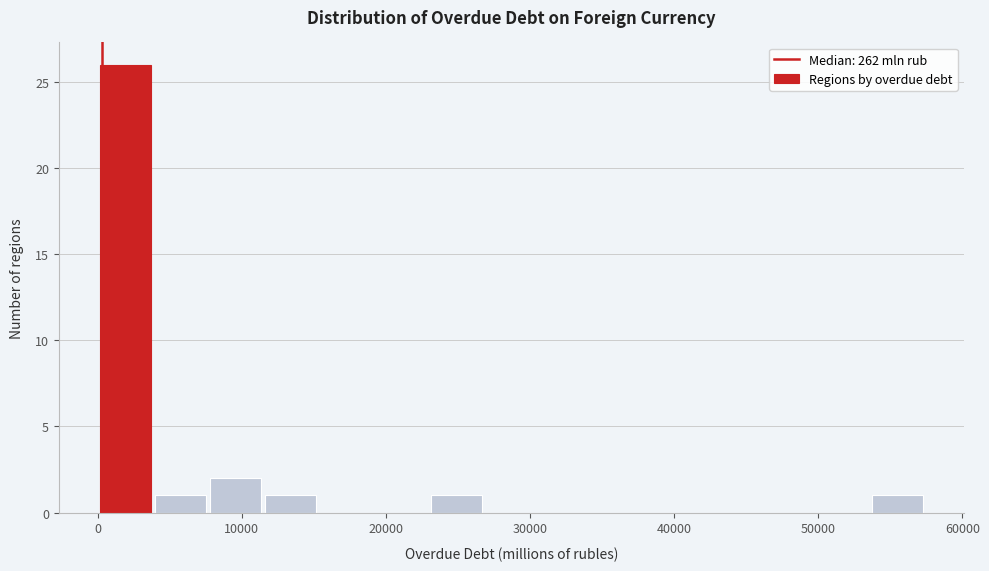

Read against the x-axis, roughly where is the centre of the tallest bar?

2000